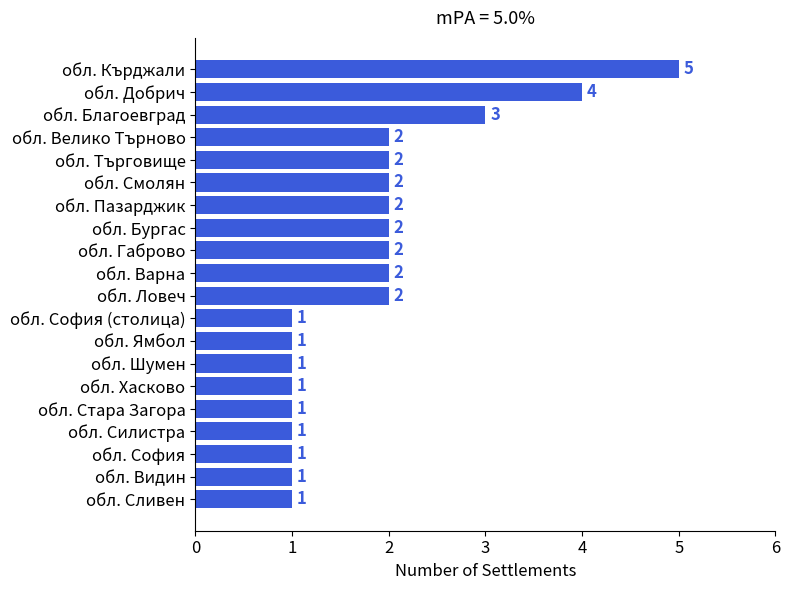

Are the bars horizontal?

Yes